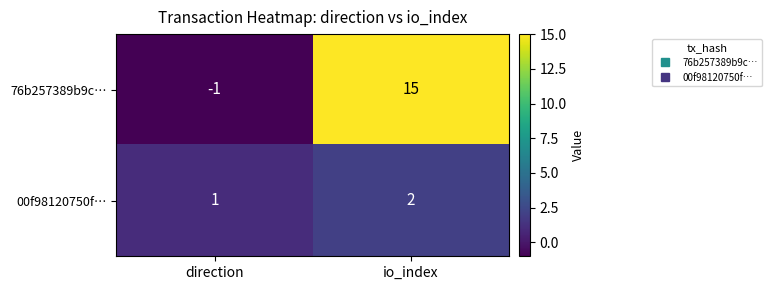

What is the sum of the 00f98120750f… values at io_index and direction?

3